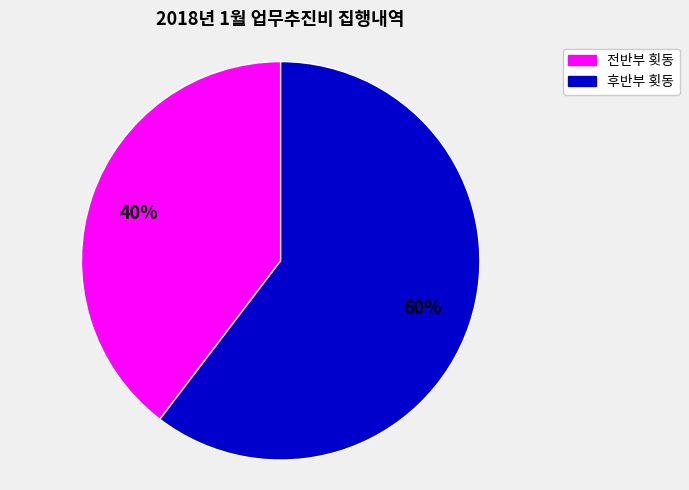

Does any single category account for the majority?

Yes